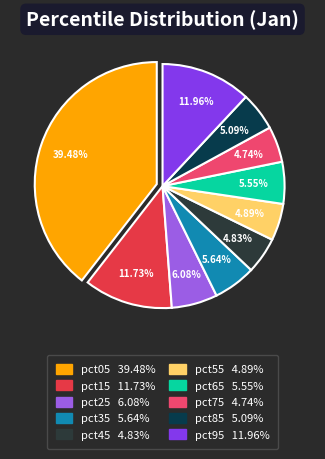

Is there a majority slice in this chart?

No